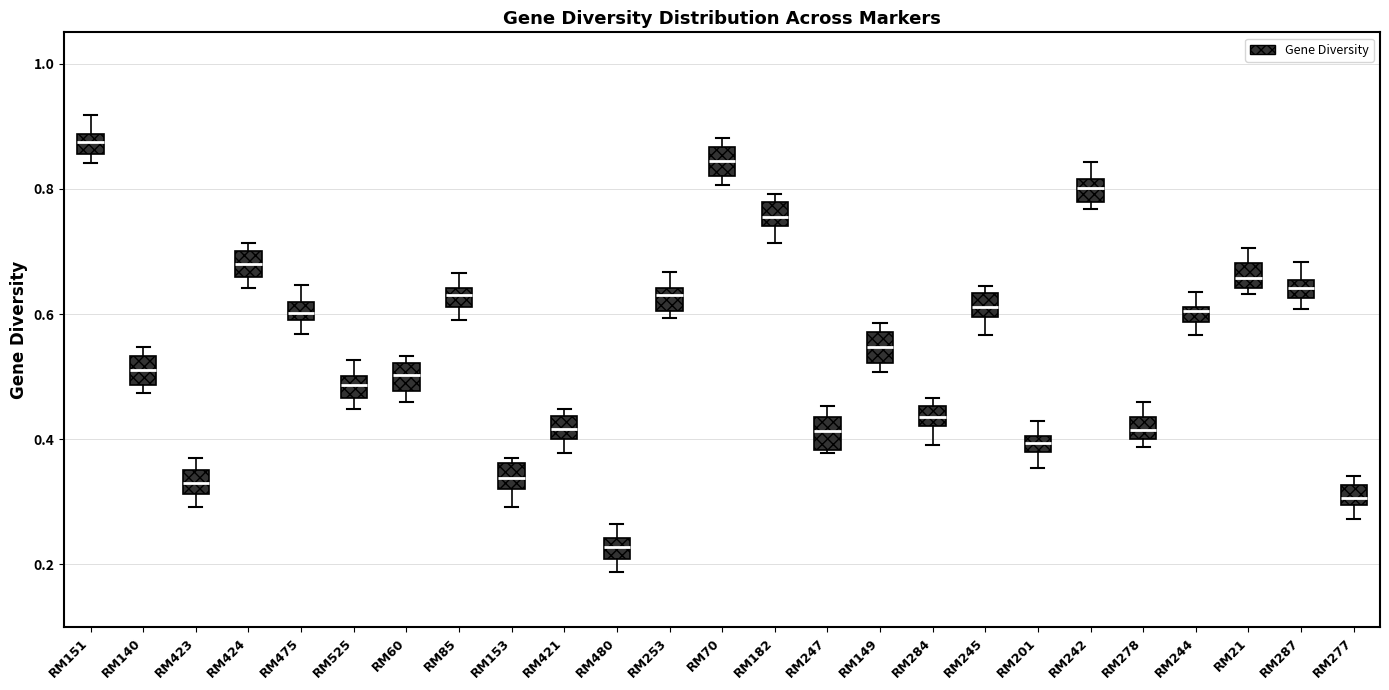

Which box has the lowest median line?

RM480